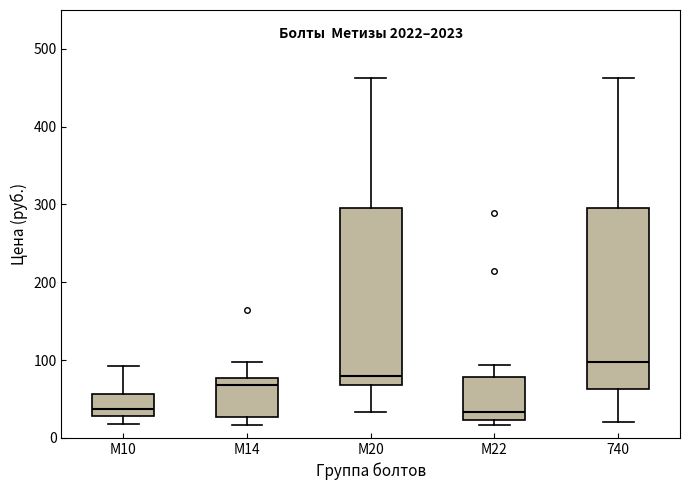

Which box has the highest median line?

740